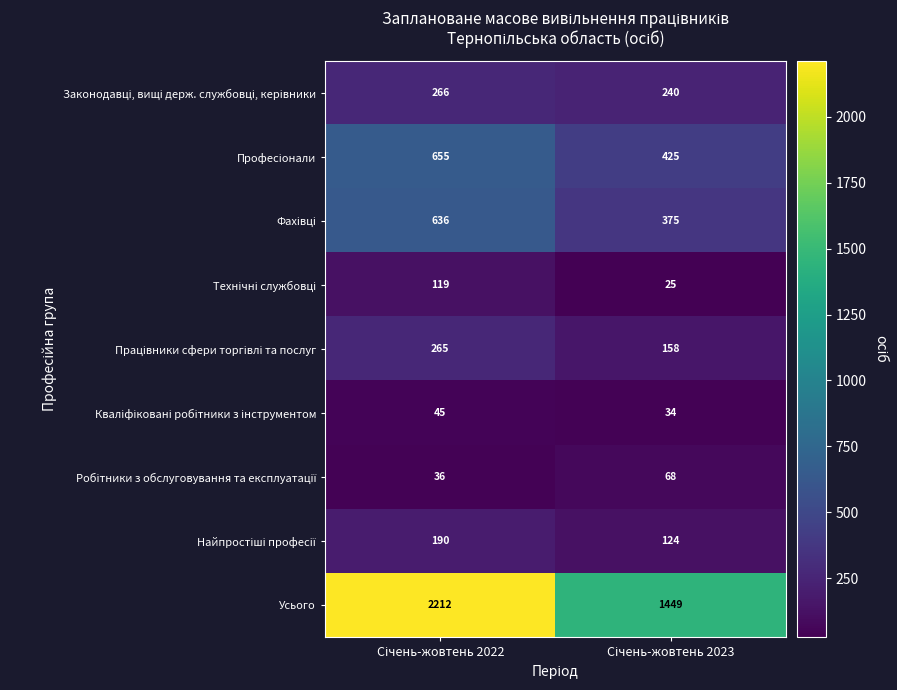

Which series has the largest range (max minus min)?

Усього